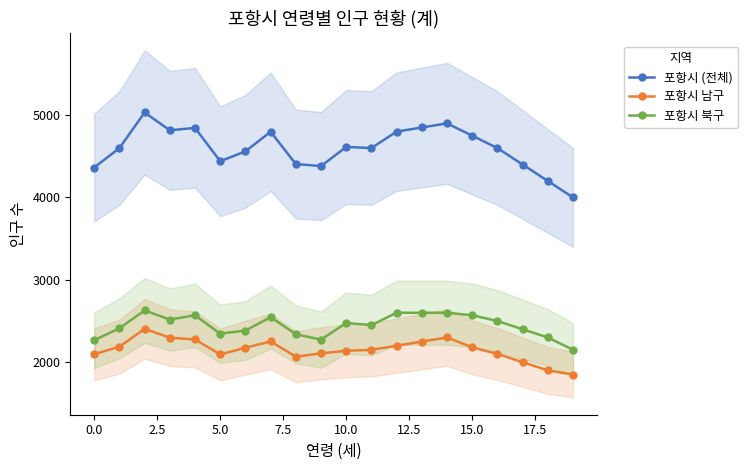

True or false: 포항시 남구 has more than 0 interior local peaks.

True